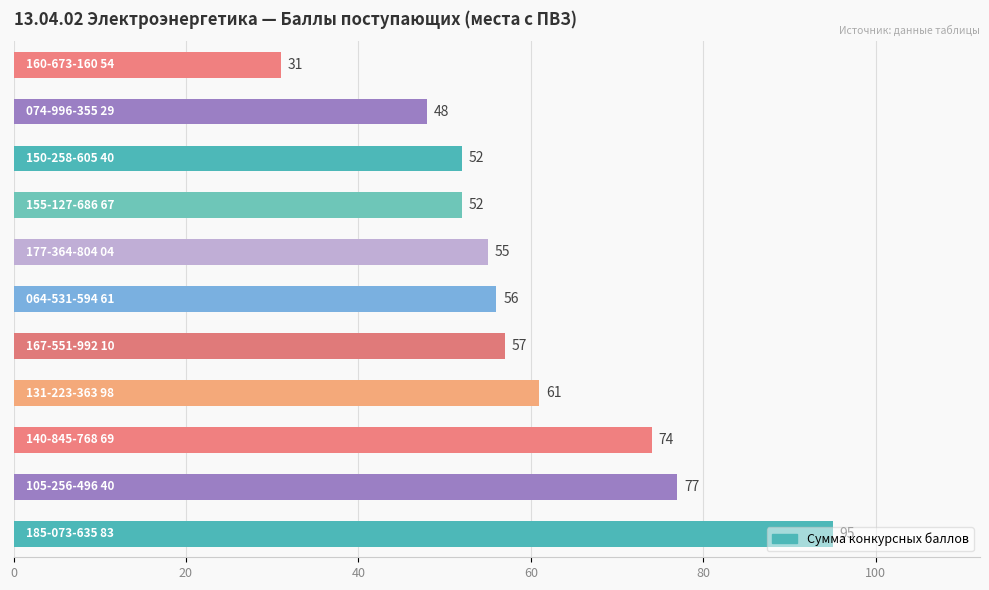

What is the sum of all values?

658